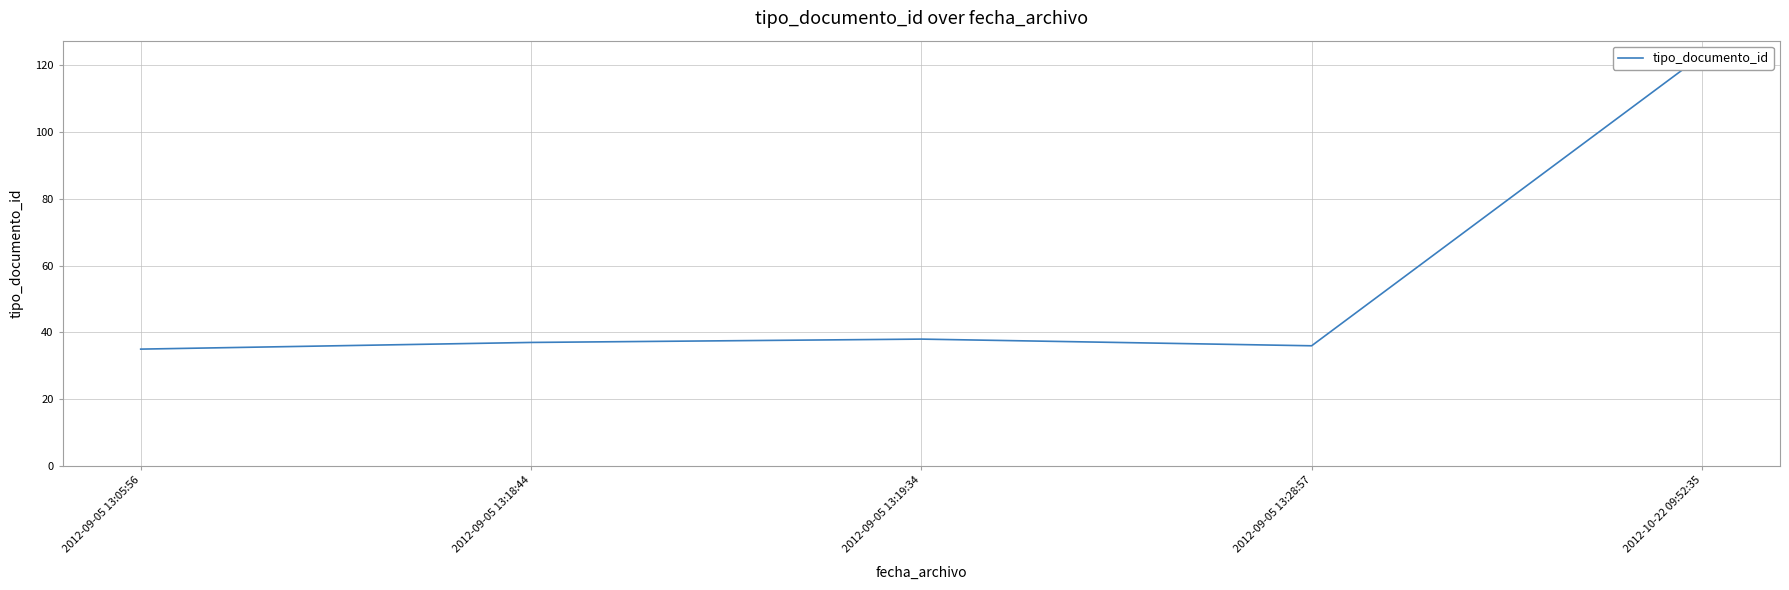

How many data points are above 37?

2